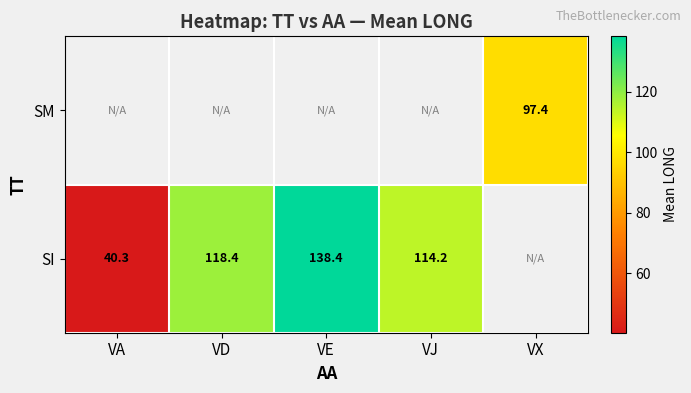

The value of SI at VJ is 114.2. True or false?

True